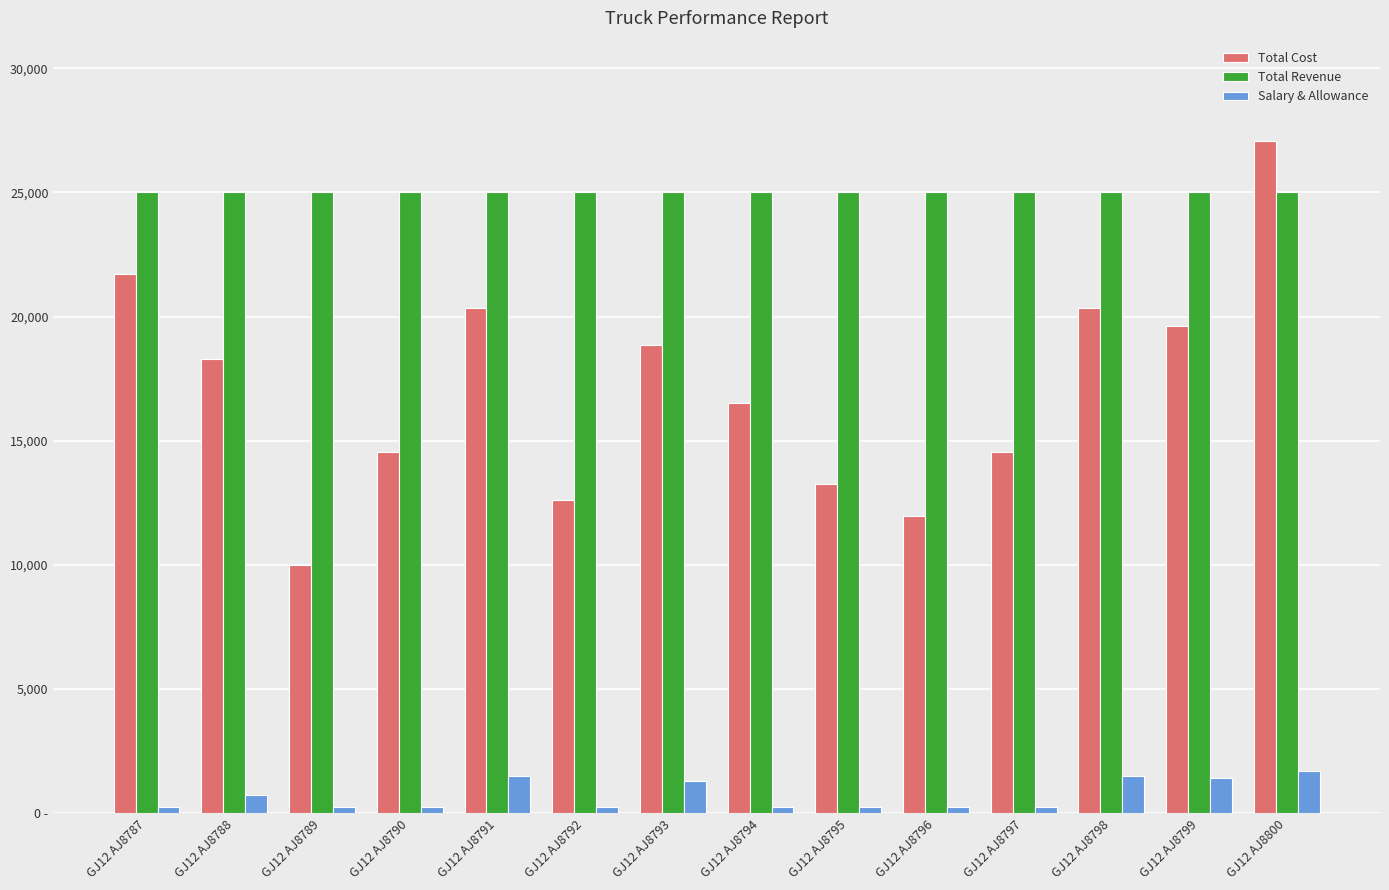

What is the sum of the Salary & Allowance values at GJ12 AJ8800 and GJ12 AJ8794?

1950